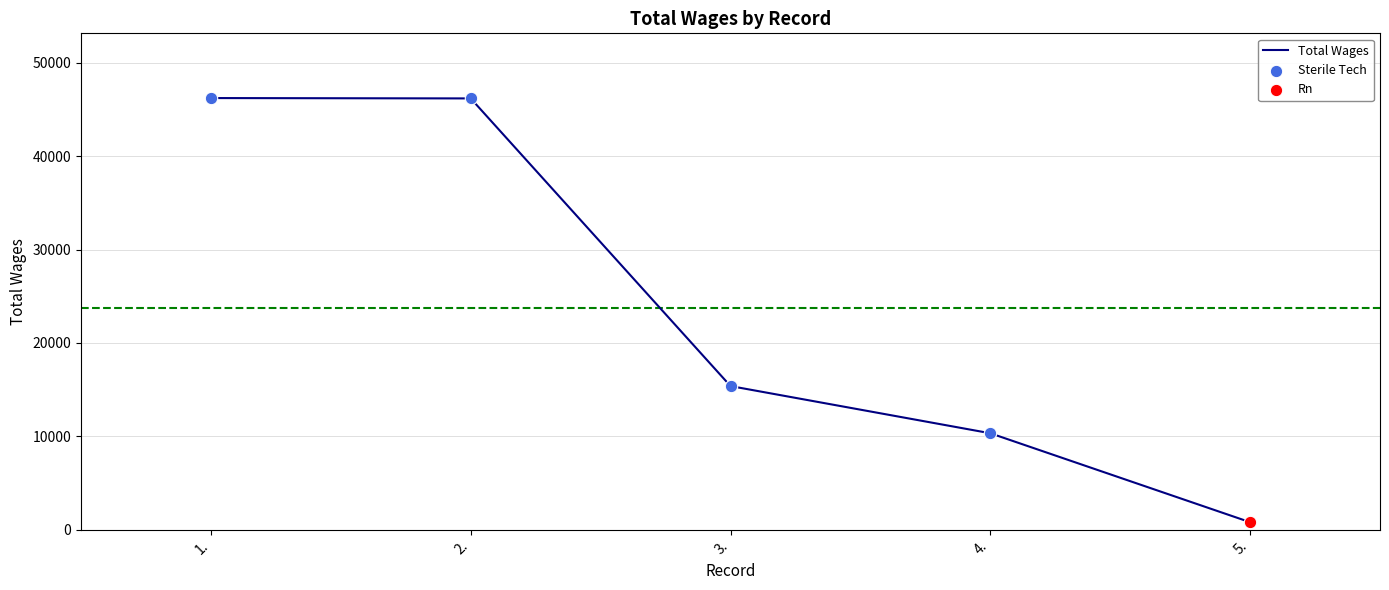

Between 5. and 1., which is larger?

1.